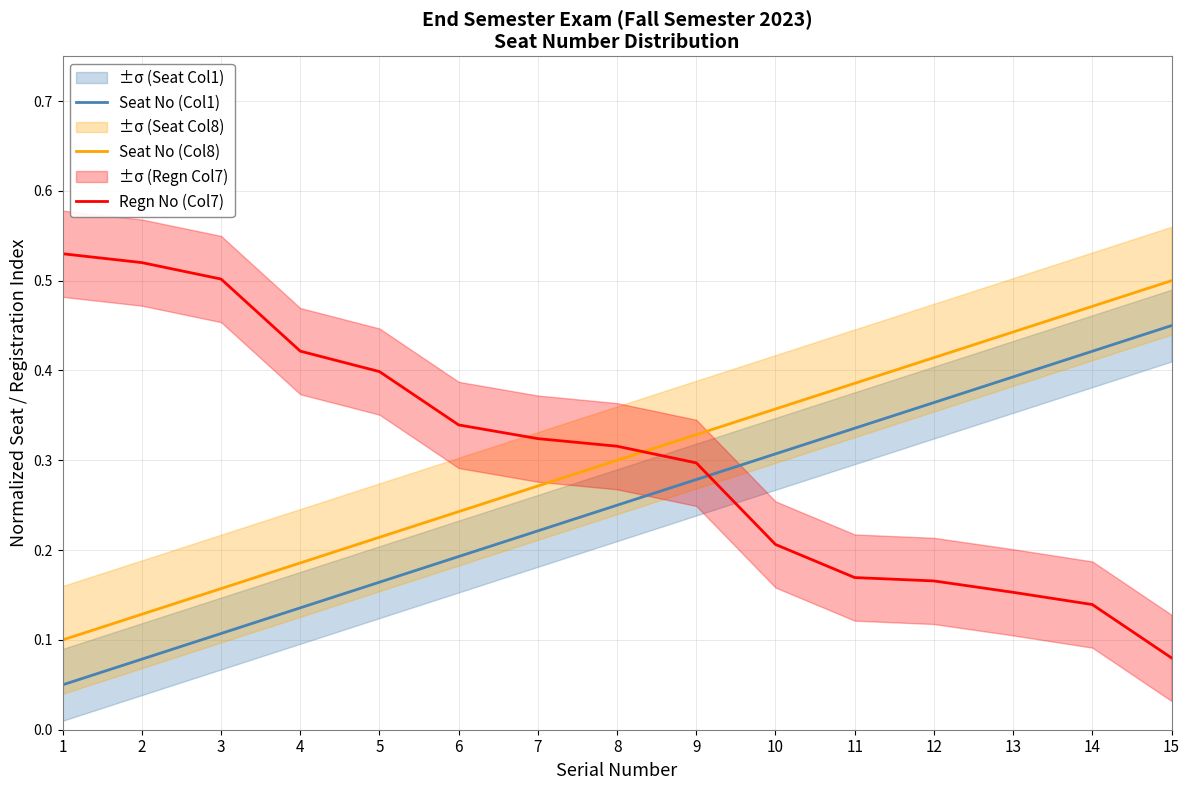

After their last crossing, which series has the higher values: Seat No (Col1) or Regn No (Col7)?

Seat No (Col1)